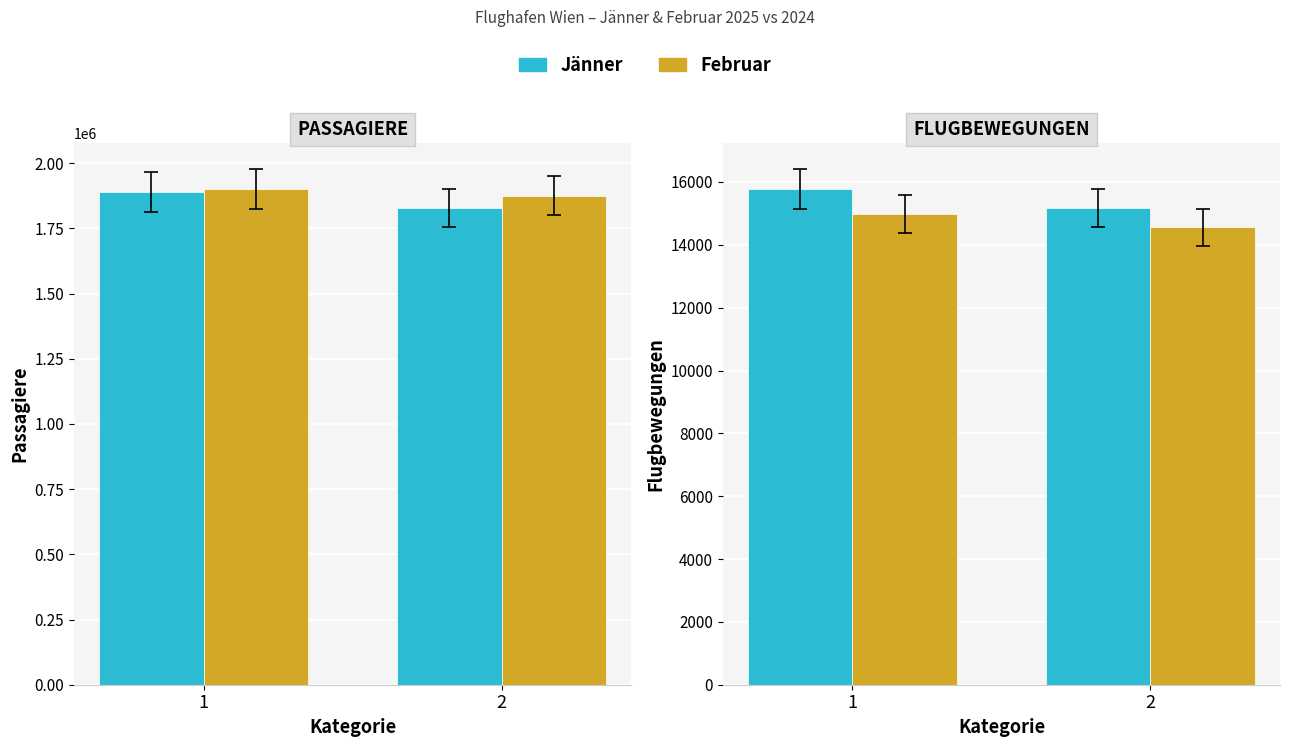

Which category has the highest value in the Jänner series?

1